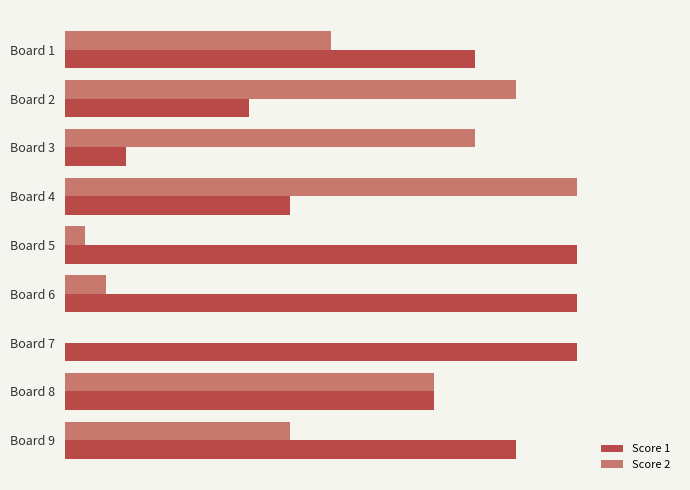

What are all the series names shown in the legend?

Score 1, Score 2